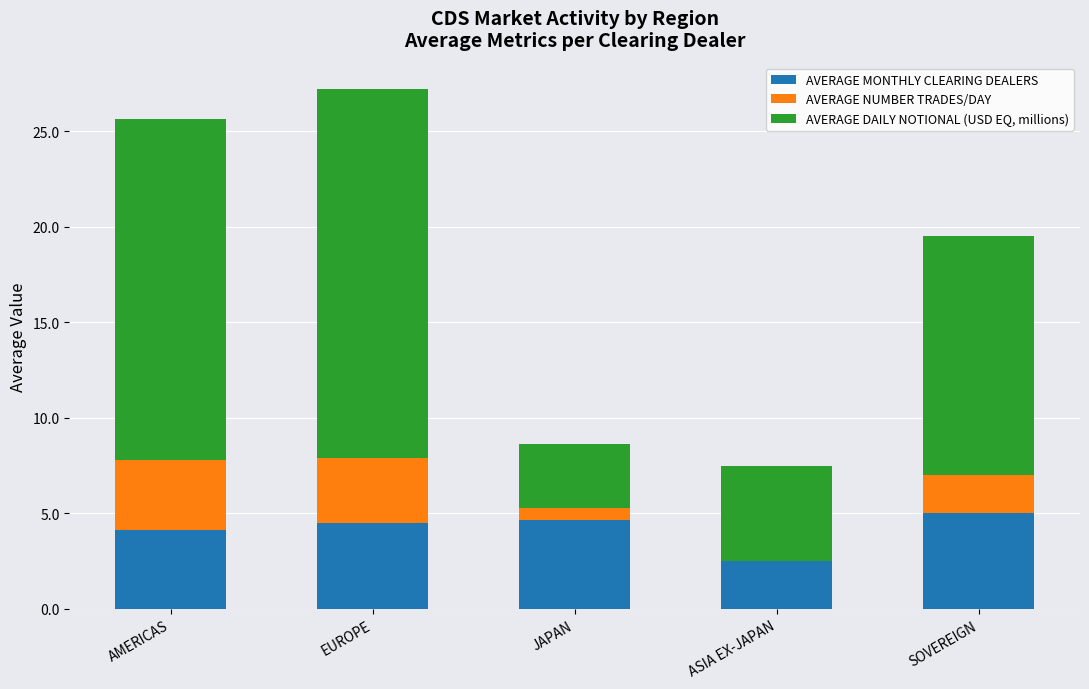

What is the total value across all series at AMERICAS?

25.6